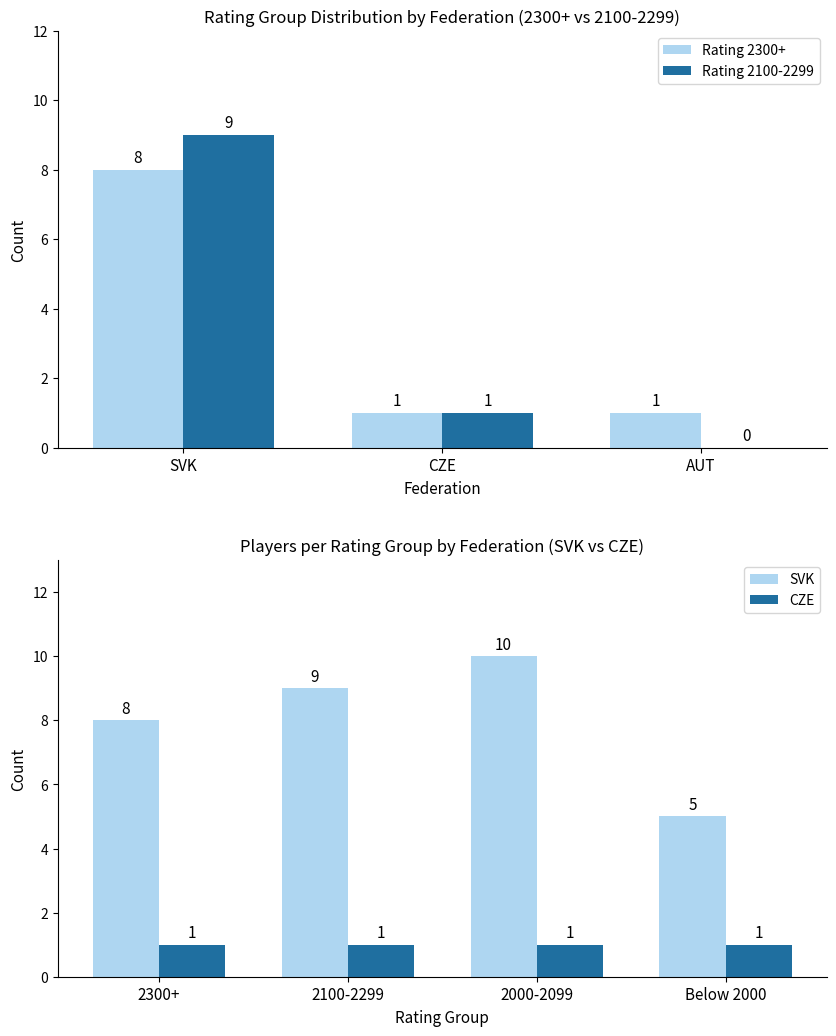

Which category has the lowest value across all series?

AUT